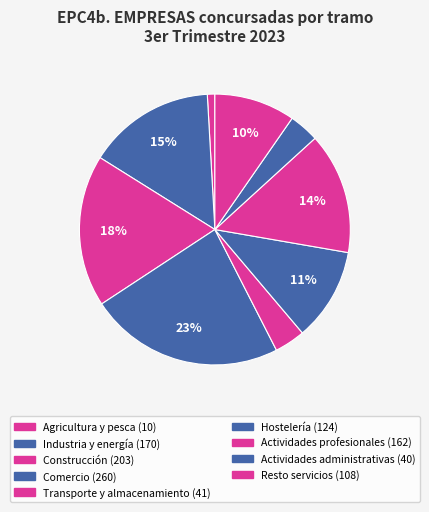

True or false: Industria y energía accounts for 15% of the total.

True